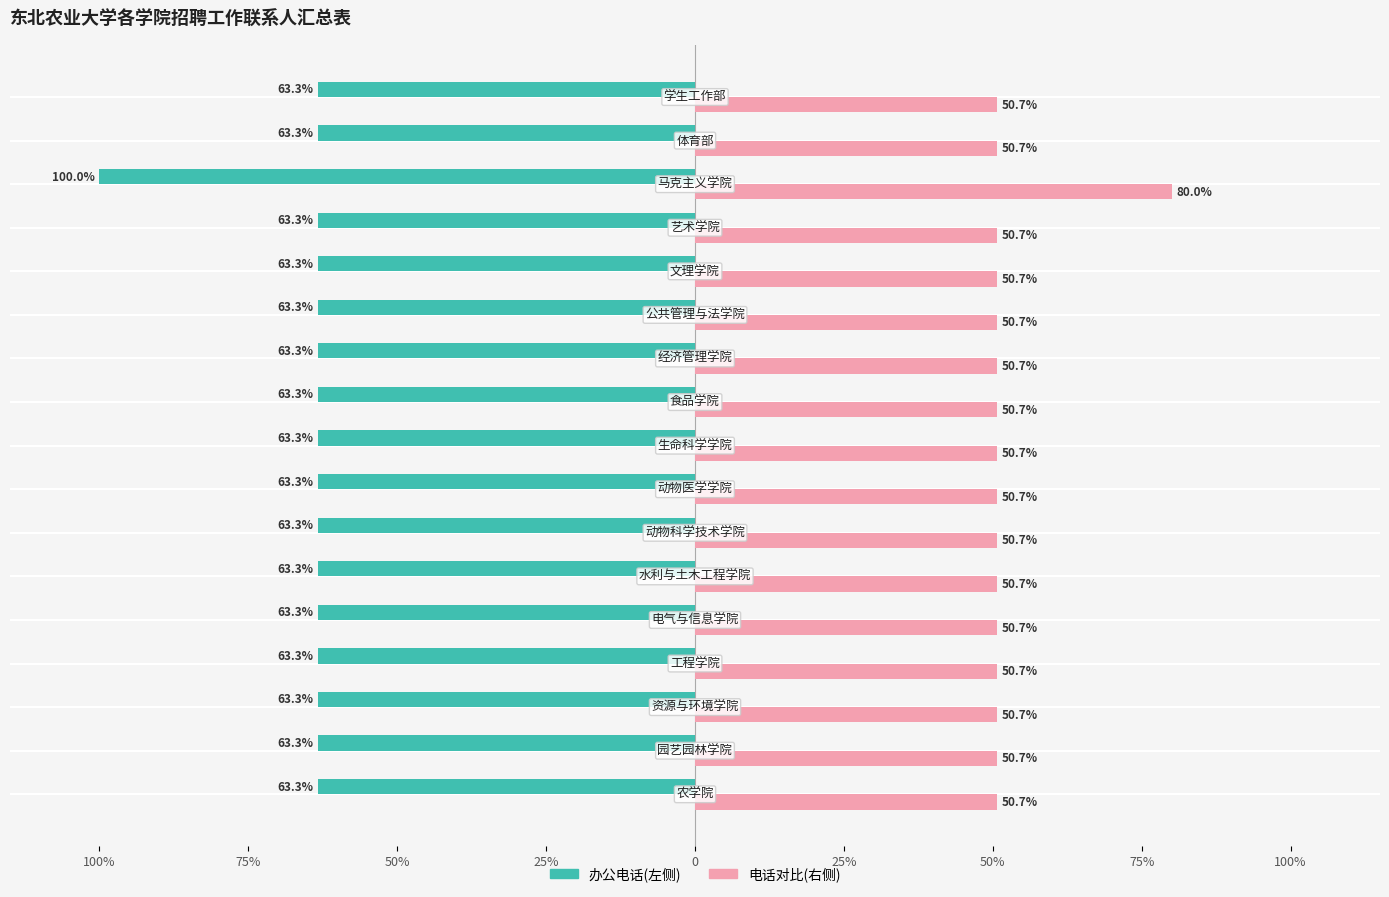

How many distinct data groups are displayed?

2